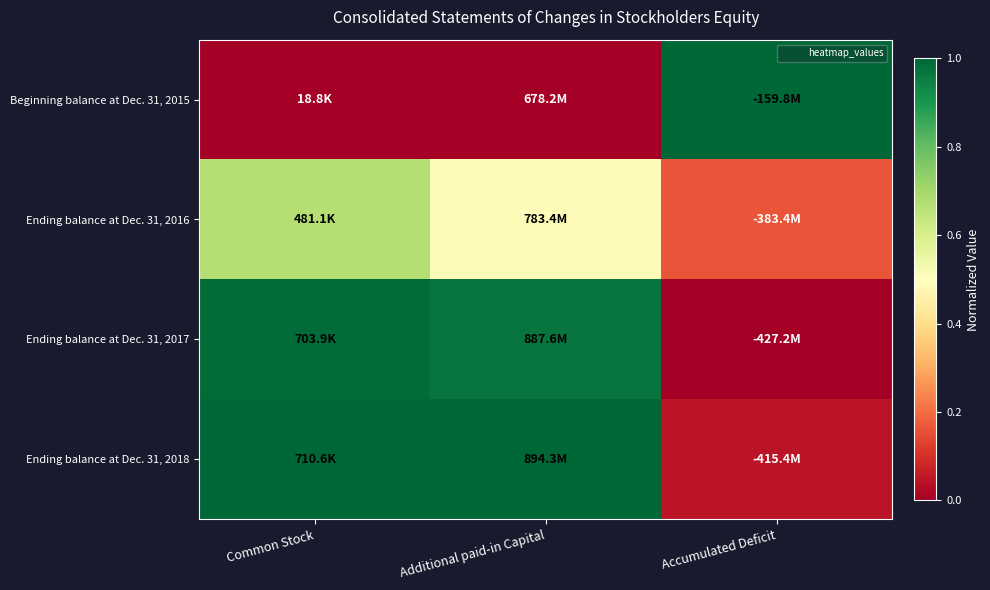

How many data points does each series have?

3